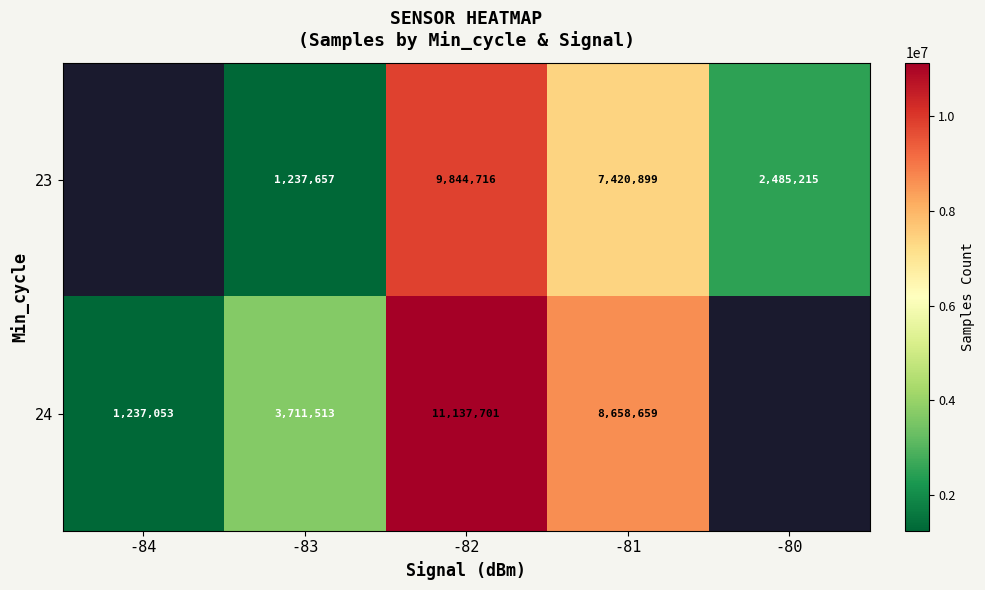

At -82, list the series in order from largest to smallest.

24, 23